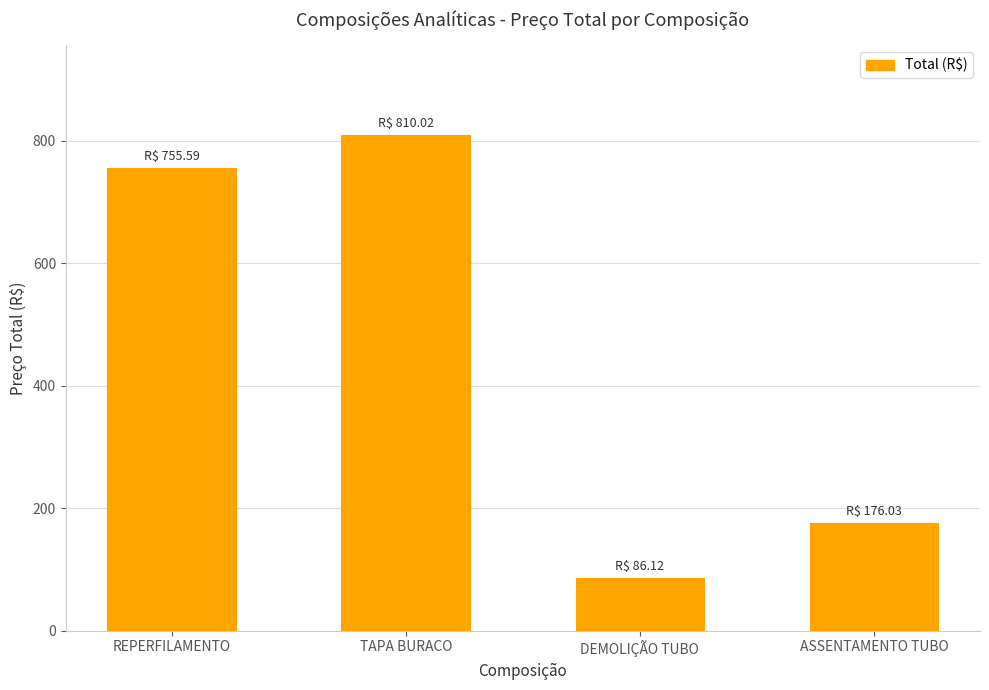

What is the sum of all values?

1827.8